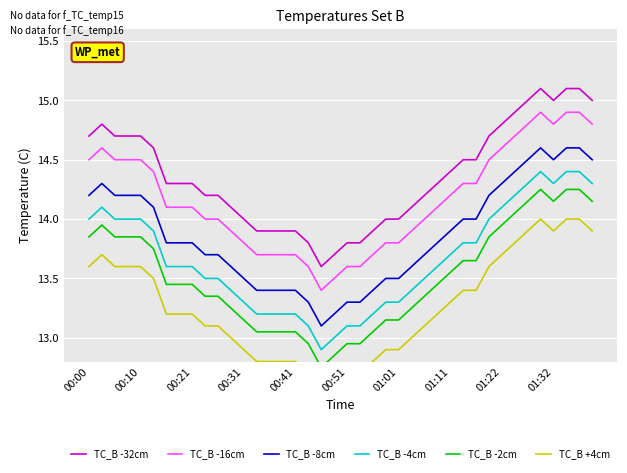

Reading right to left, extract all data points from this chart.

TC_B -32cm: 15.0	15.1	15.1	15.0	15.1	15.0	14.9	14.8	14.7	14.5	14.5	14.4	14.3	14.2	14.1	14.0	14.0	13.9	13.8	13.8	13.7	13.6	13.8	13.9	13.9	13.9	13.9	14.0	14.1	14.2	14.2	14.3	14.3	14.3	14.6	14.7	14.7	14.7	14.8	14.7
TC_B -16cm: 14.8	14.9	14.9	14.8	14.9	14.8	14.7	14.6	14.5	14.3	14.3	14.2	14.1	14.0	13.9	13.8	13.8	13.7	13.6	13.6	13.5	13.4	13.6	13.7	13.7	13.7	13.7	13.8	13.9	14.0	14.0	14.1	14.1	14.1	14.4	14.5	14.5	14.5	14.6	14.5
TC_B -8cm: 14.5	14.6	14.6	14.5	14.6	14.5	14.4	14.3	14.2	14.0	14.0	13.9	13.8	13.7	13.6	13.5	13.5	13.4	13.3	13.3	13.2	13.1	13.3	13.4	13.4	13.4	13.4	13.5	13.6	13.7	13.7	13.8	13.8	13.8	14.1	14.2	14.2	14.2	14.3	14.2
TC_B -4cm: 14.3	14.4	14.4	14.3	14.4	14.3	14.2	14.1	14.0	13.8	13.8	13.7	13.6	13.5	13.4	13.3	13.3	13.2	13.1	13.1	13.0	12.9	13.1	13.2	13.2	13.2	13.2	13.3	13.4	13.5	13.5	13.6	13.6	13.6	13.9	14.0	14.0	14.0	14.1	14.0
TC_B -2cm: 14.2	14.2	14.2	14.2	14.2	14.2	14.1	14.0	13.8	13.7	13.7	13.6	13.5	13.3	13.2	13.2	13.2	13.1	13.0	13.0	12.8	12.8	13.0	13.1	13.1	13.1	13.1	13.2	13.2	13.3	13.3	13.5	13.5	13.5	13.8	13.8	13.8	13.8	14.0	13.8
TC_B +4cm: 13.9	14.0	14.0	13.9	14.0	13.9	13.8	13.7	13.6	13.4	13.4	13.3	13.2	13.1	13.0	12.9	12.9	12.8	12.7	12.7	12.6	12.5	12.7	12.8	12.8	12.8	12.8	12.9	13.0	13.1	13.1	13.2	13.2	13.2	13.5	13.6	13.6	13.6	13.7	13.6